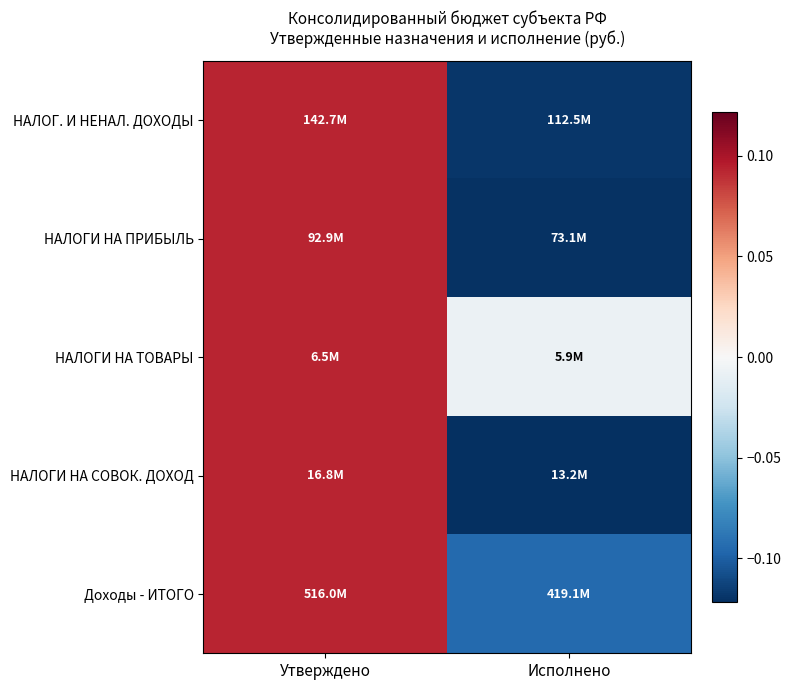

What is the total value across all series at Исполнено?

-0.5